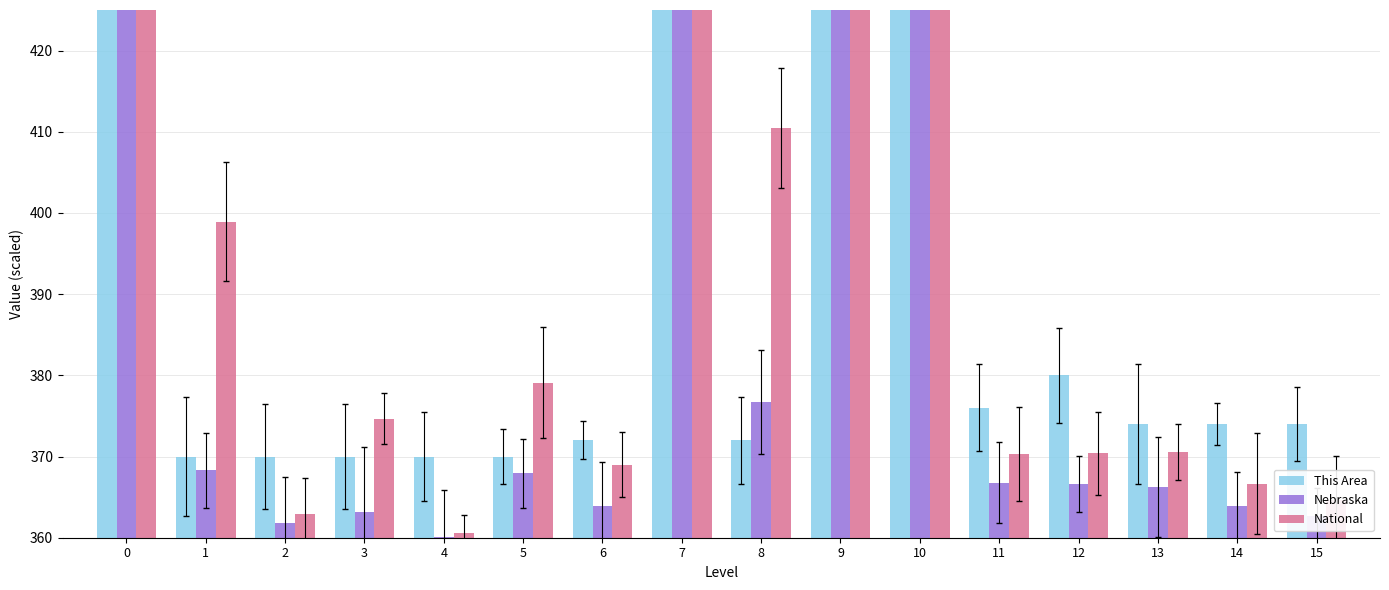

What is the difference between the highest and lowest values at 7?

94.1